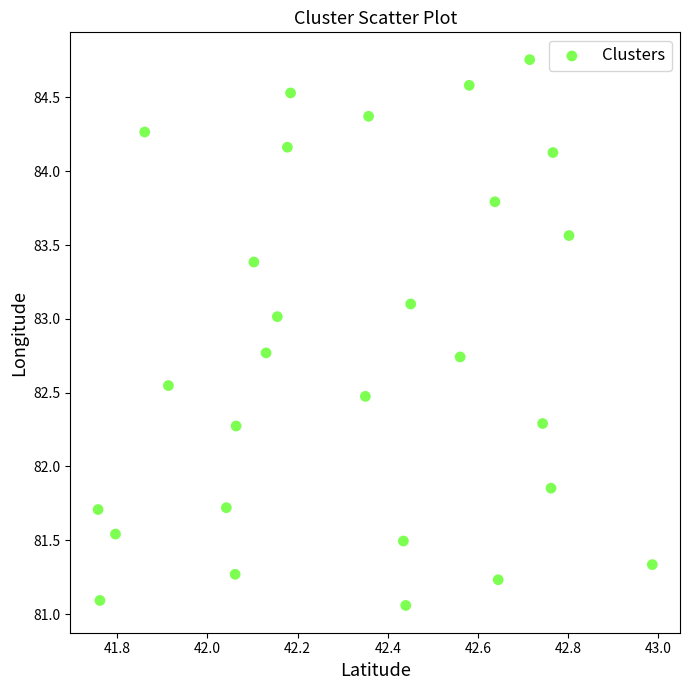

What is the range of Y values (max minus min)?

3.7